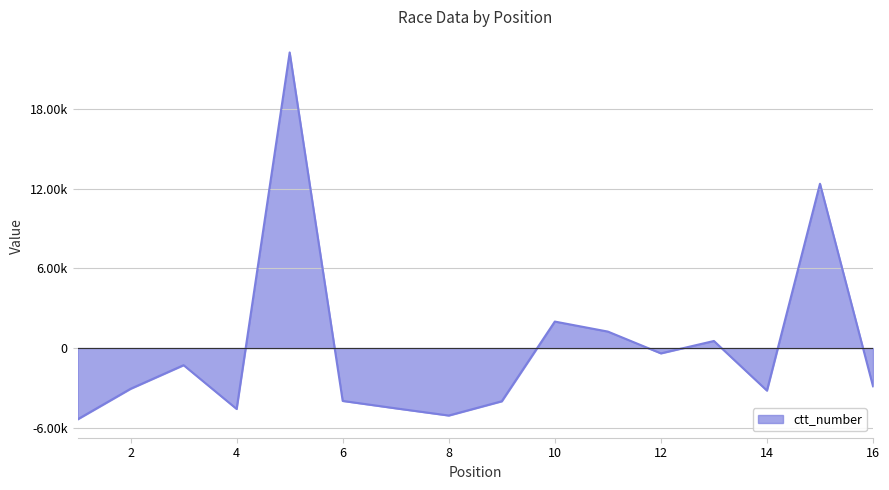

At which label does the data first exceed -2880?

3